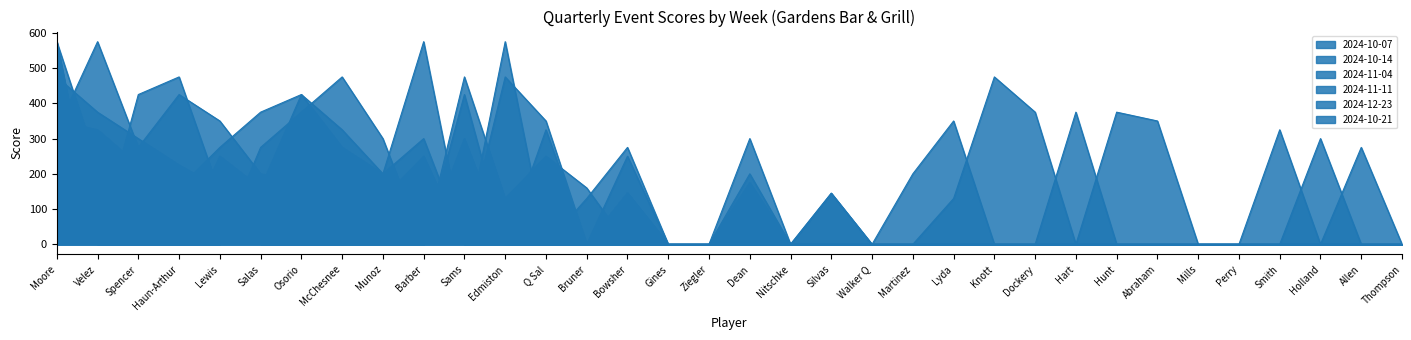

What are all the series names shown in the legend?

2024-10-07, 2024-10-14, 2024-11-04, 2024-11-11, 2024-12-23, 2024-10-21